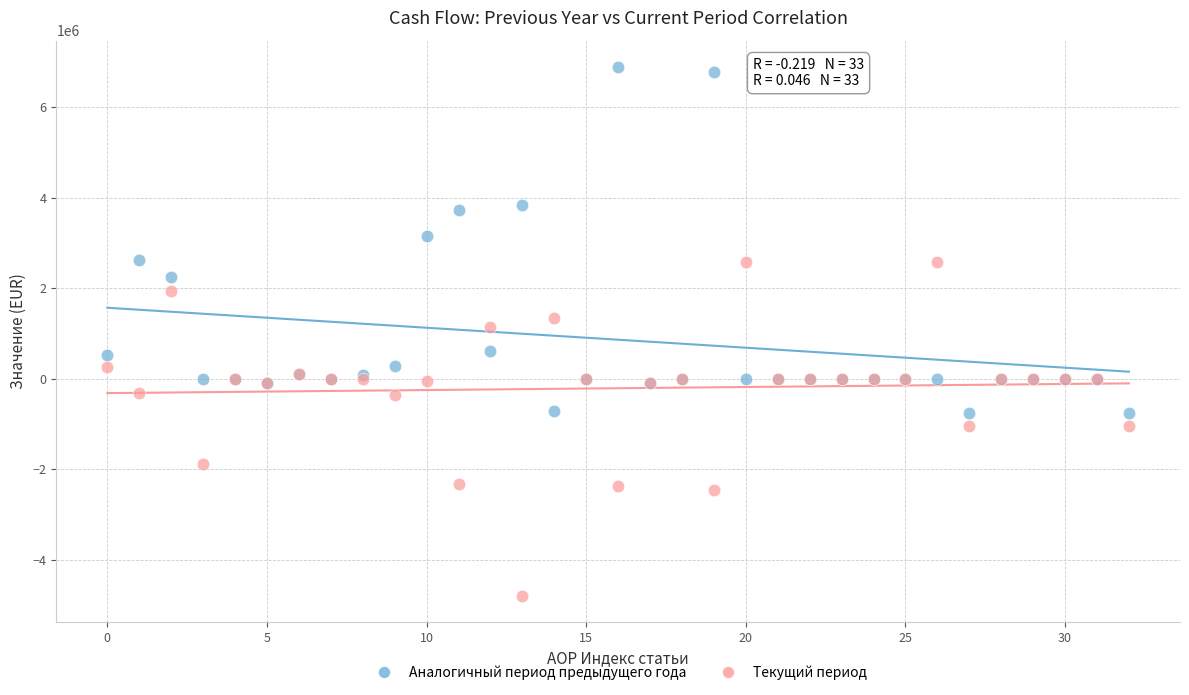

Which series reaches the minimum Y coordinate?

Текущий период